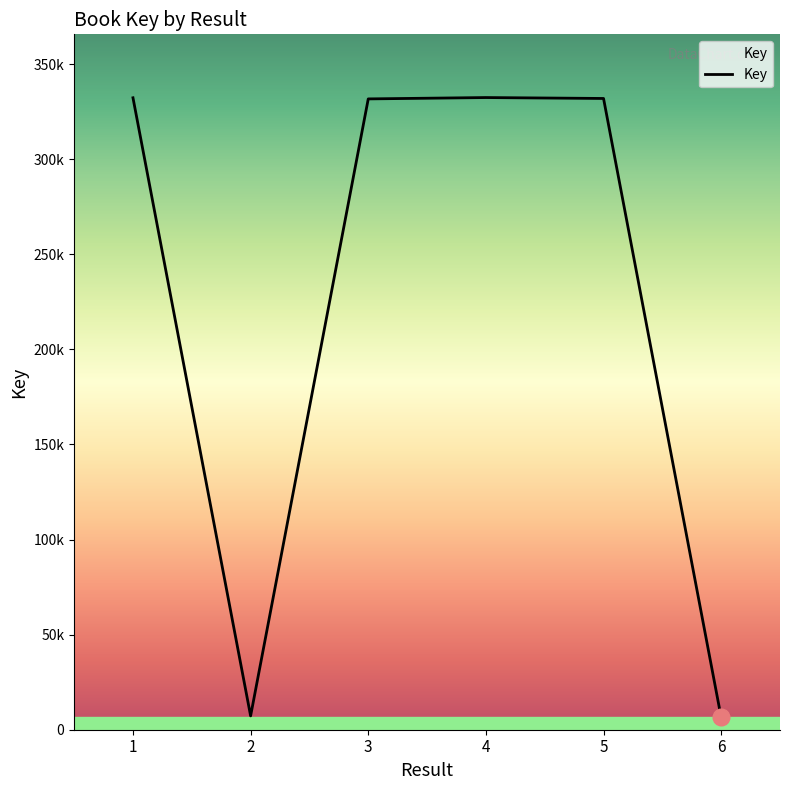

Reading left to right, extract all data points from this chart.

1=332314	2=7273	3=331731	4=332440	5=331957	6=6446